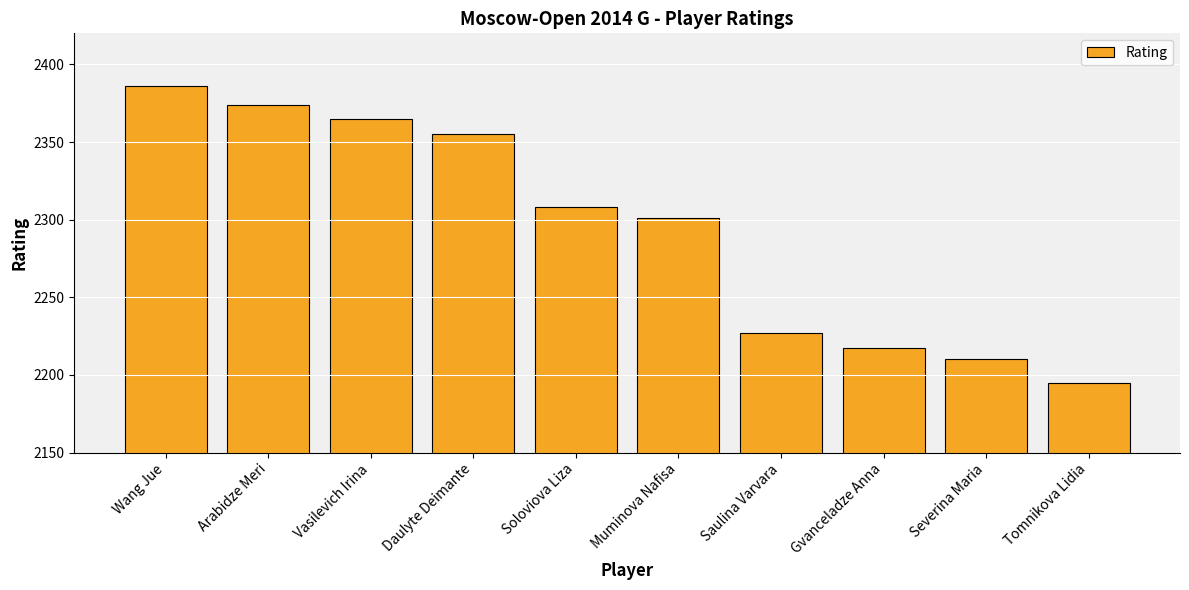

What is the value of the 2nd bar from the left?

2374